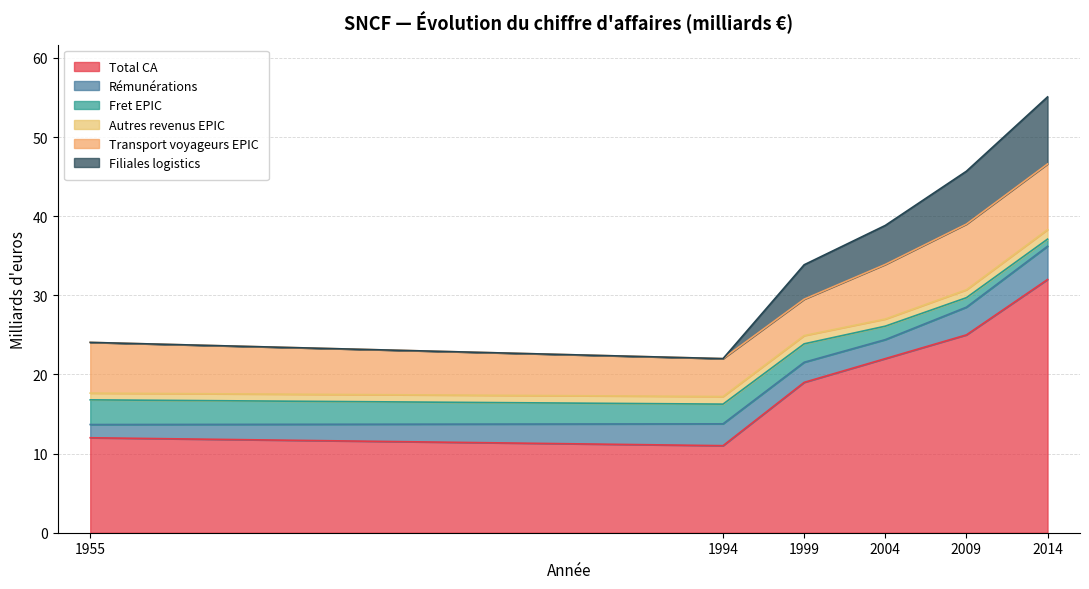

What is the maximum value for transport_voyageurs_epic?

8.3